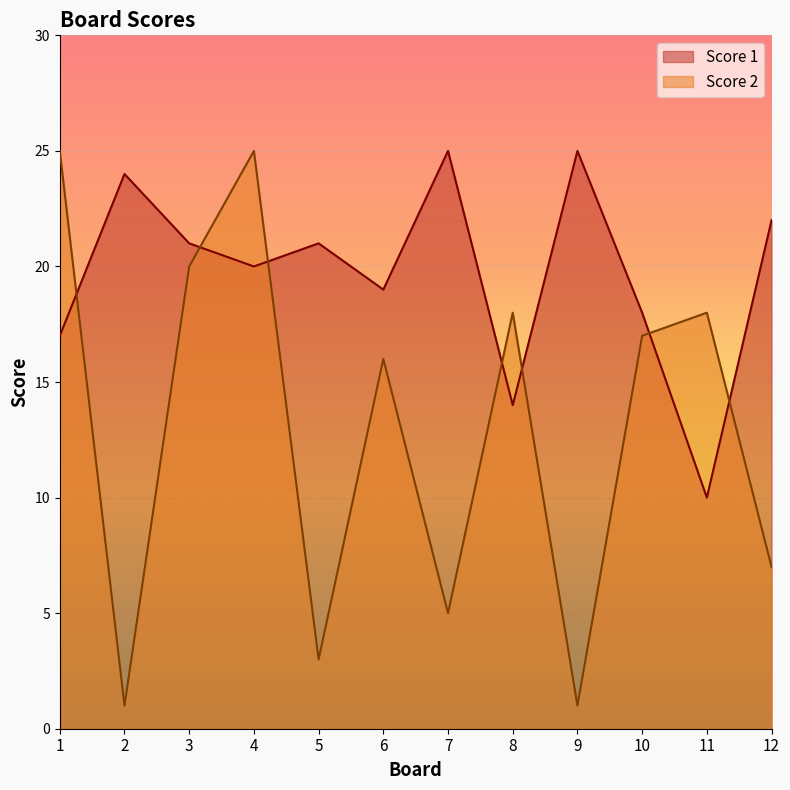

What is the value of the Score 1 point at the 2nd from the left?

24